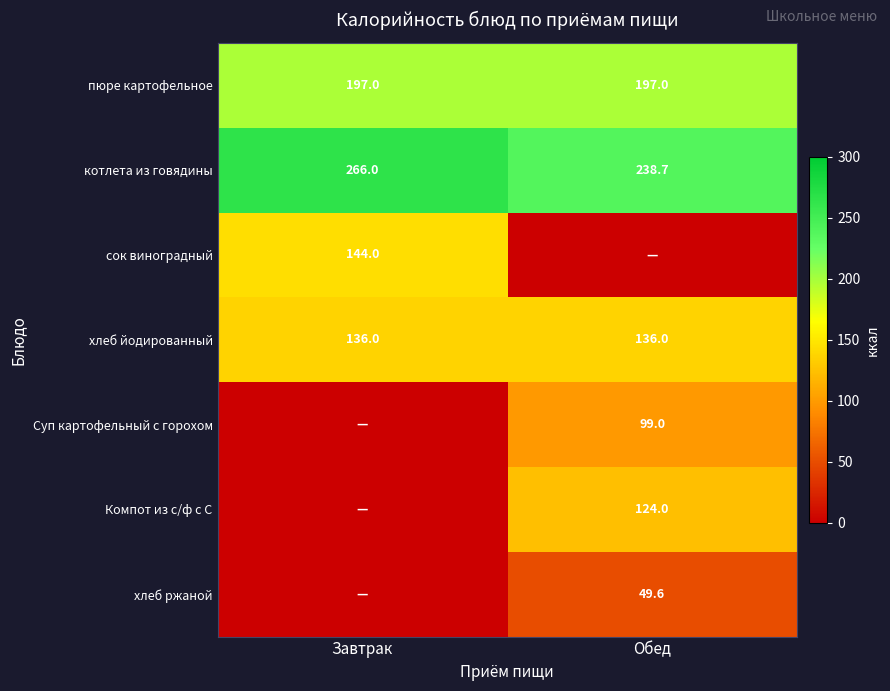

What is the difference between the highest and lowest values at Завтрак?

266.0